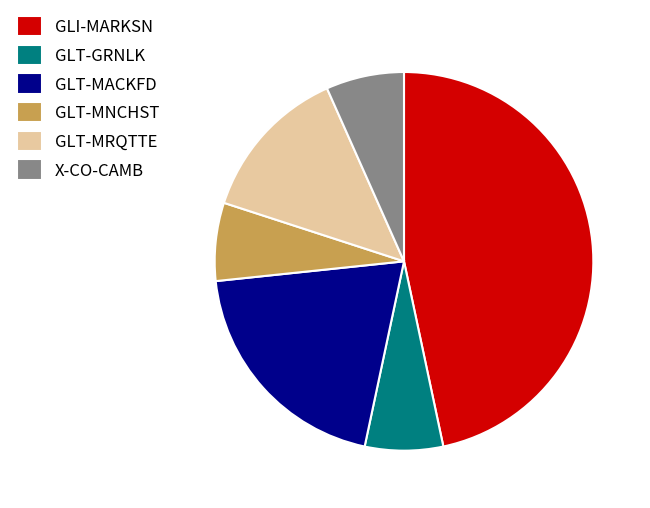

The GLT-GRNLK slice represents 1% of the pie. True or false?

False